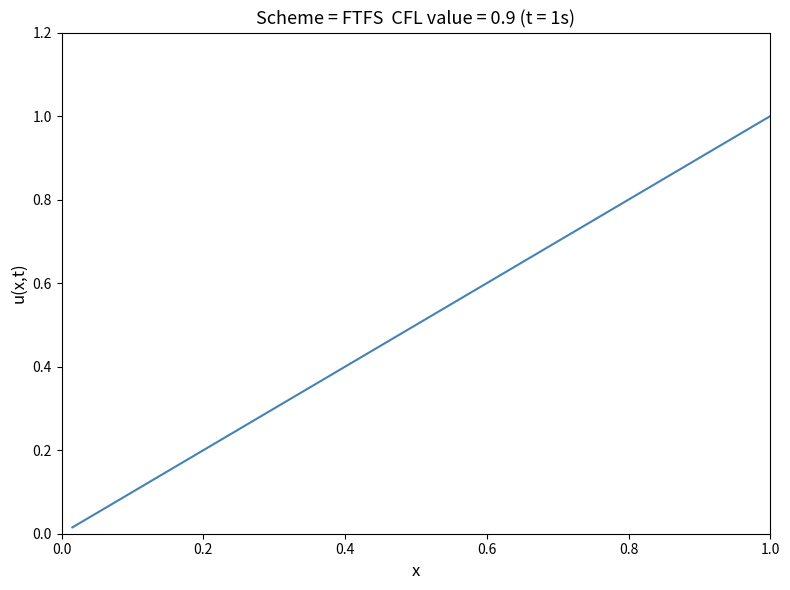

How many distinct data groups are displayed?

1